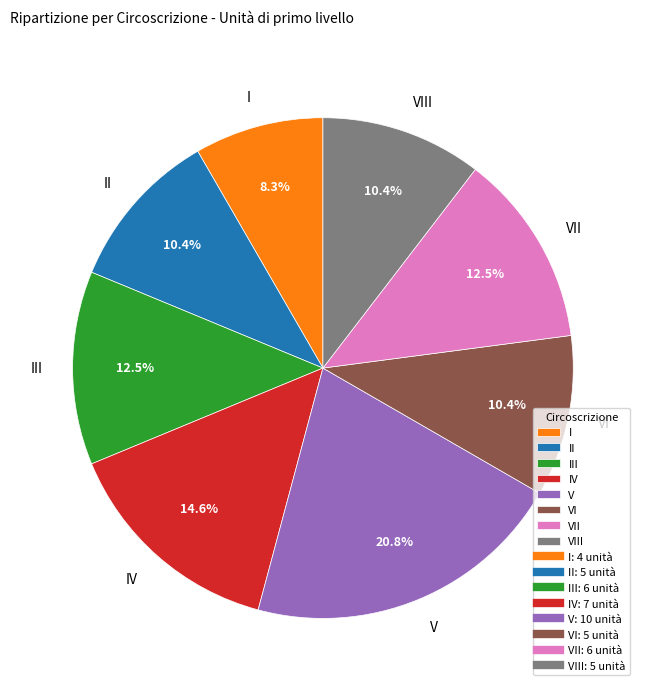

What is the ratio of the value at V to the value at VII?

1.7